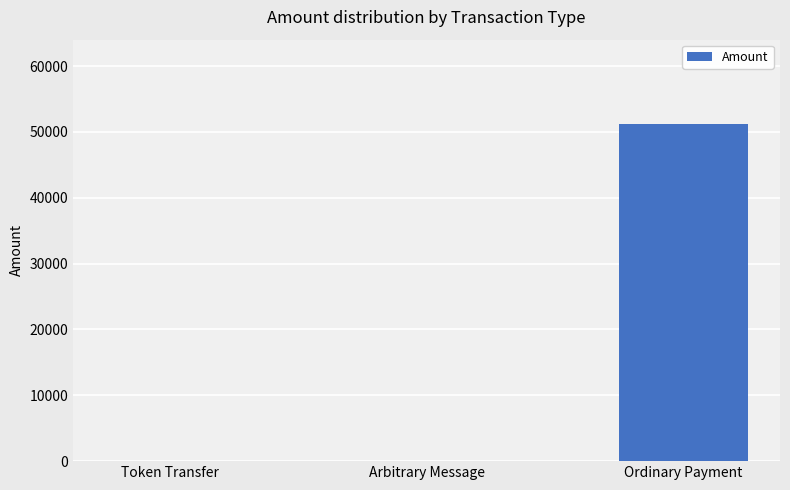

Reading right to left, transcribe all the data shown in this chart.

Ordinary Payment=51202	Arbitrary Message=0	Token Transfer=0